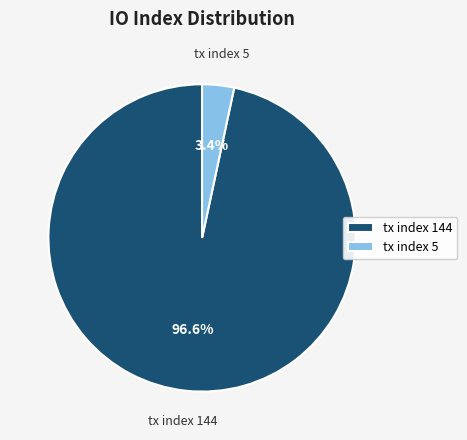

Count the number of slices in the pie.

2